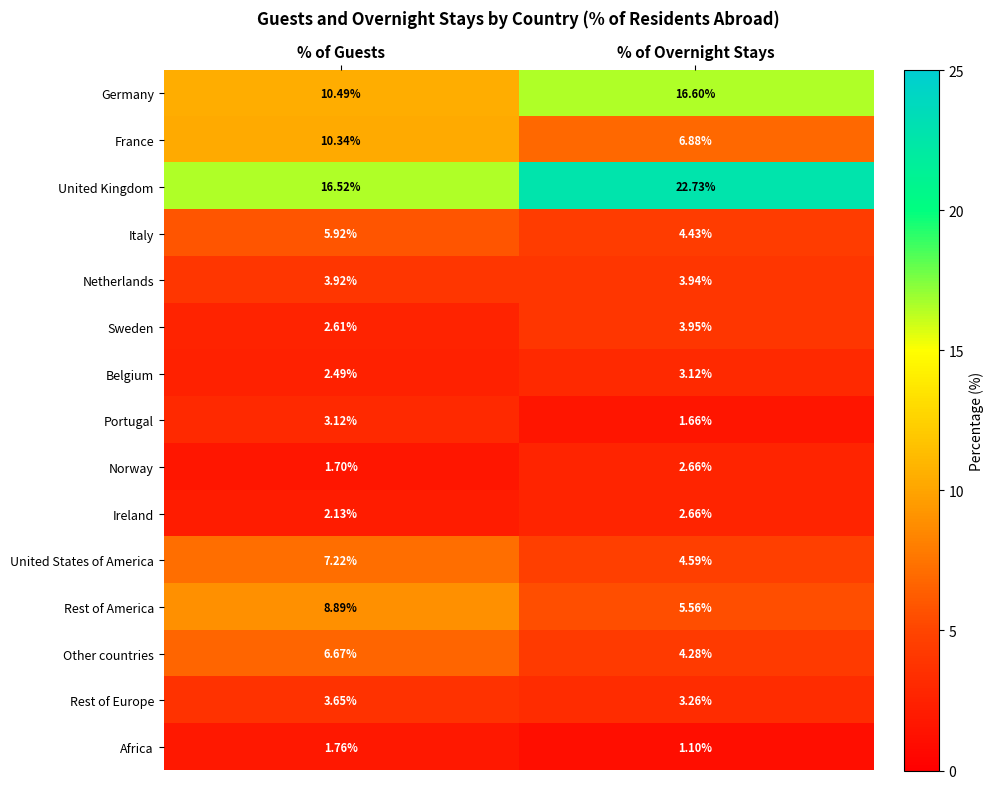

At which label does United Kingdom reach its minimum?

% of Guests